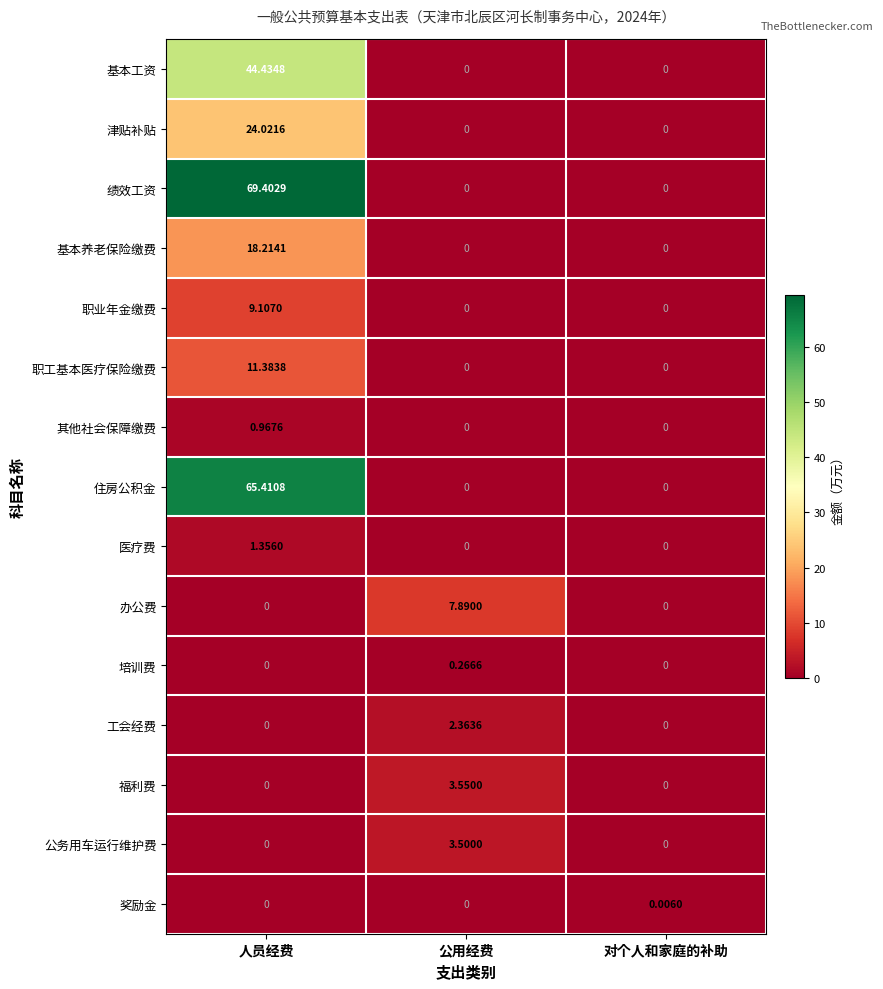

Which label corresponds to the largest value in the chart?

人员经费